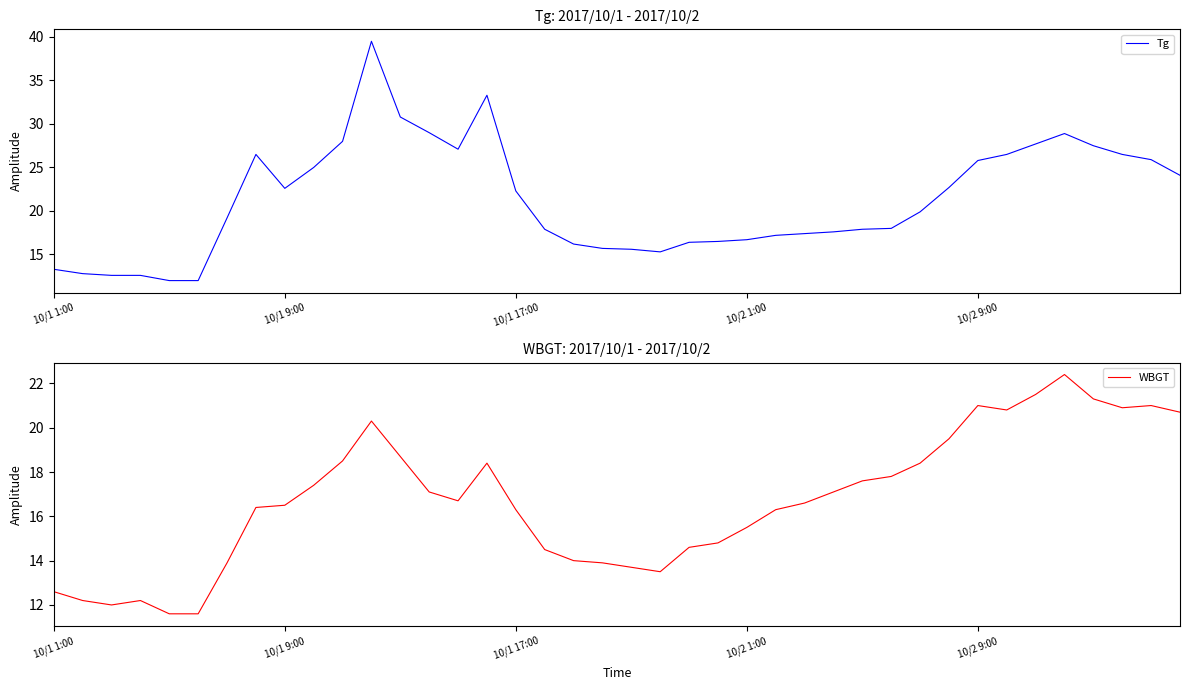

What is the maximum value for Tg?

39.5